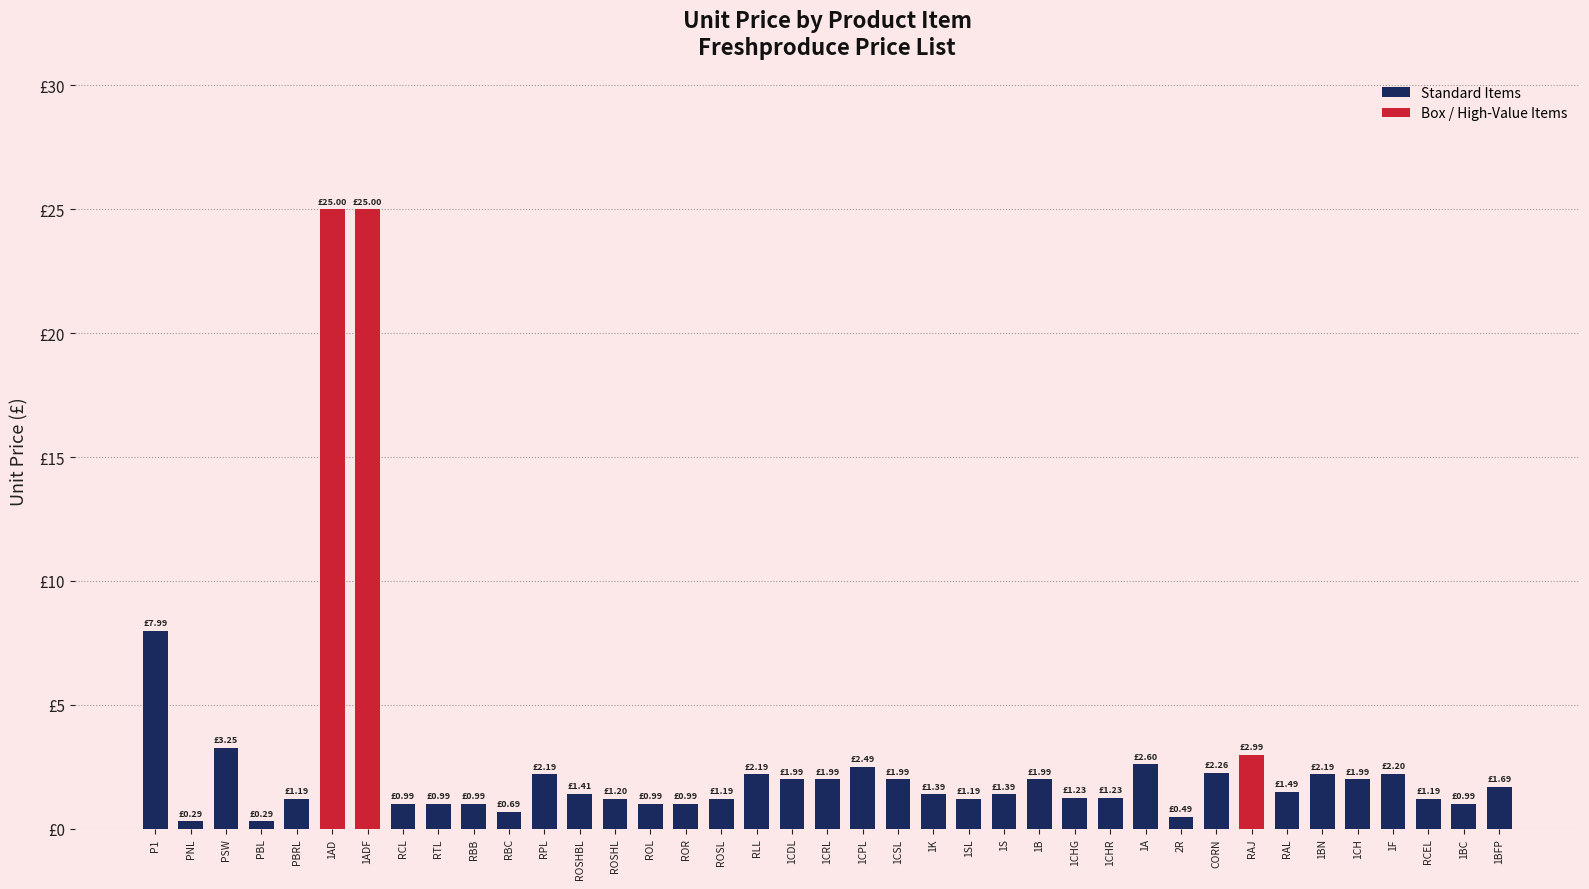

What is the change in value from 1F to 1BC?

-1.2